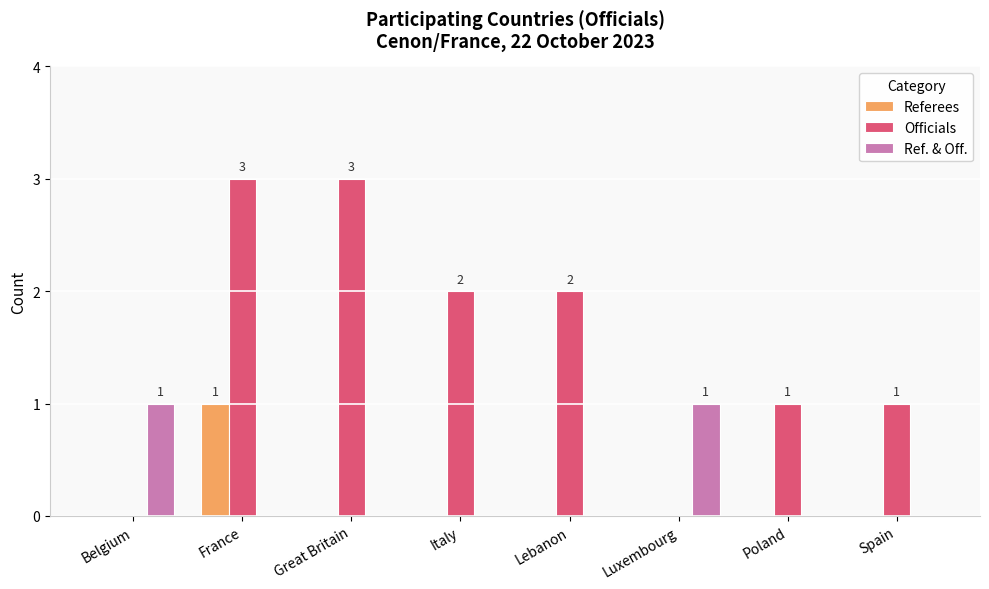

Is it true that Referees equals 0 at Belgium?

True